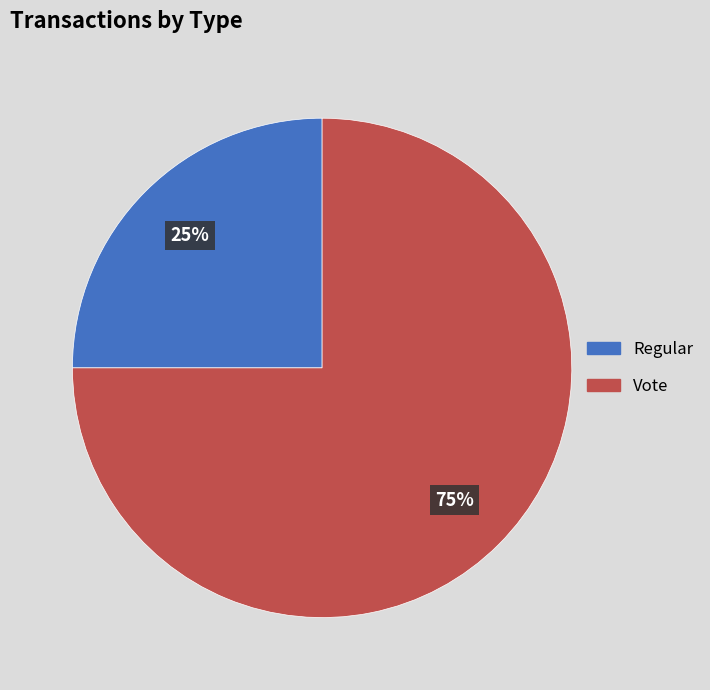

To the nearest percent, what percentage of the pie is Regular?

25%